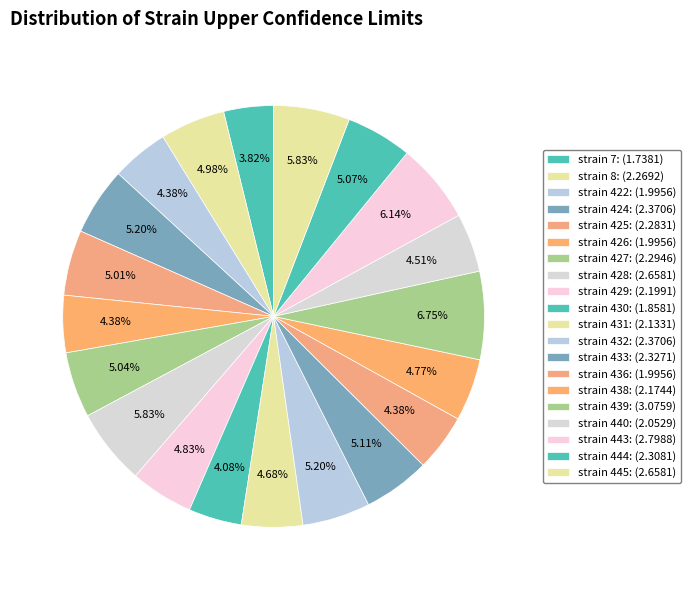

What is the largest slice in the pie chart?

439